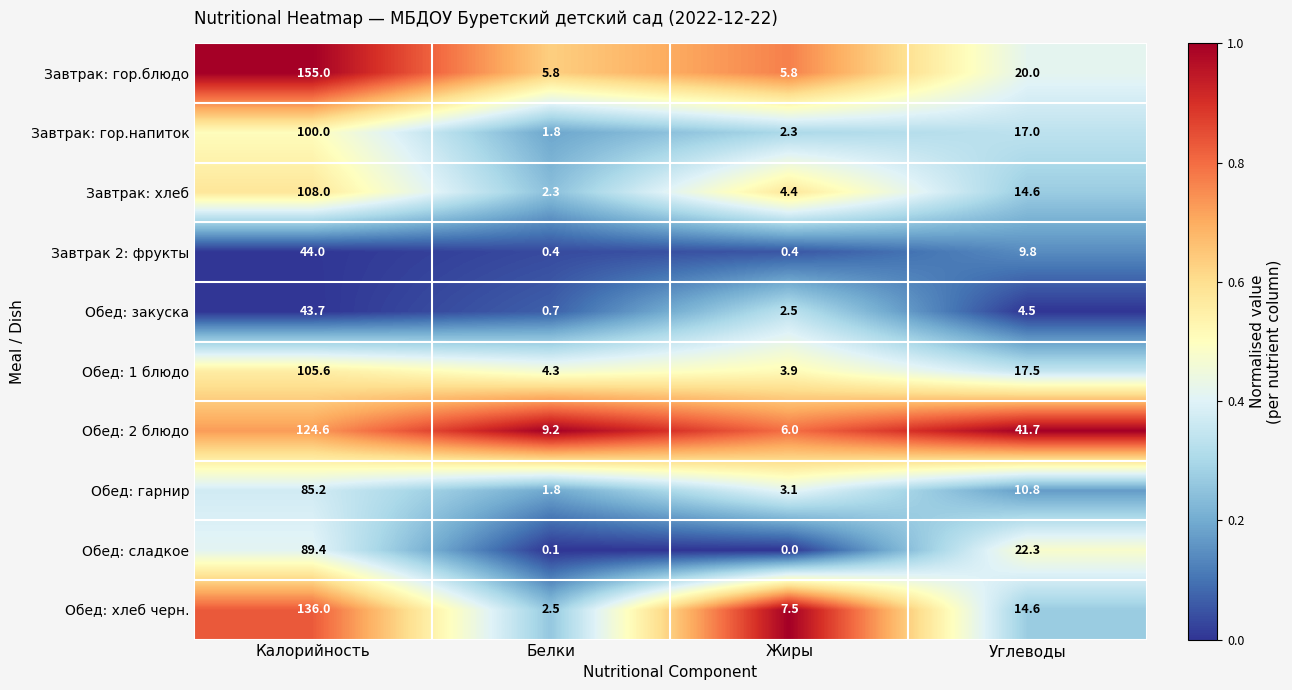

Is it true that Обед: хлеб черн. equals 136.0 at Калорийность?

True